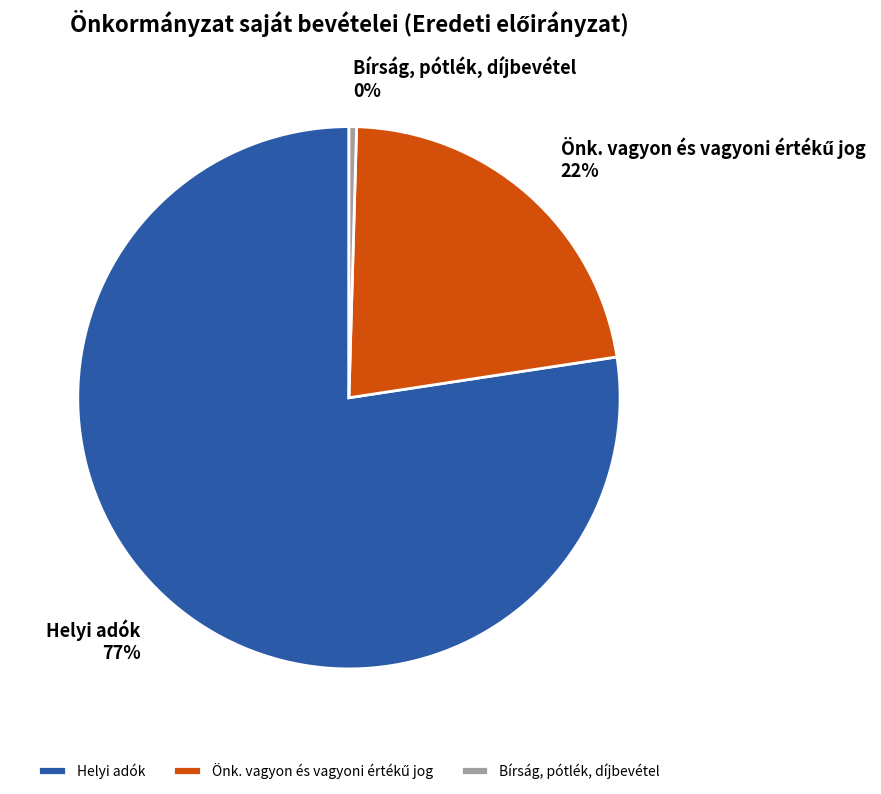

Combined, do Helyi adók and Bírság, pótlék, díjbevétel account for over 50%?

Yes